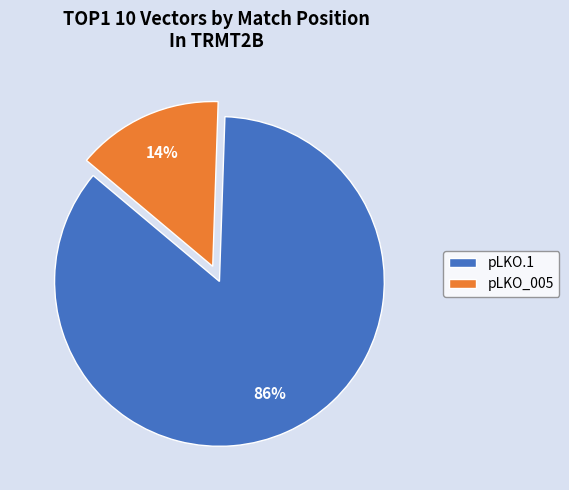

To the nearest percent, what percentage of the pie is pLKO_005?

14%